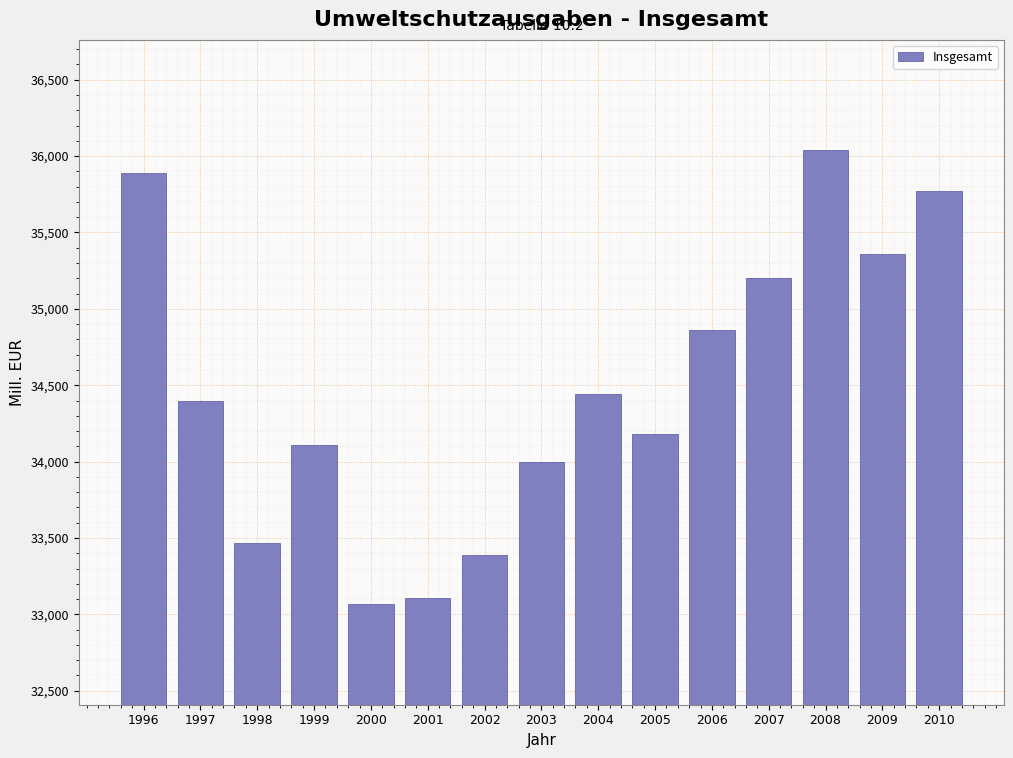

Reading left to right, transcribe all the data shown in this chart.

1996=35890	1997=34400	1998=33470	1999=34110	2000=33070	2001=33110	2002=33390	2003=34000	2004=34440	2005=34180	2006=34860	2007=35200	2008=36040	2009=35360	2010=35770